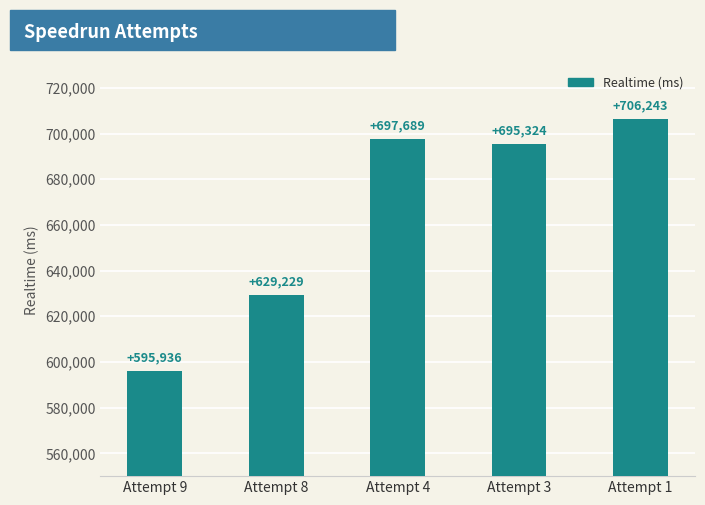

What is the sum of the values at Attempt 1 and Attempt 3?

1401567